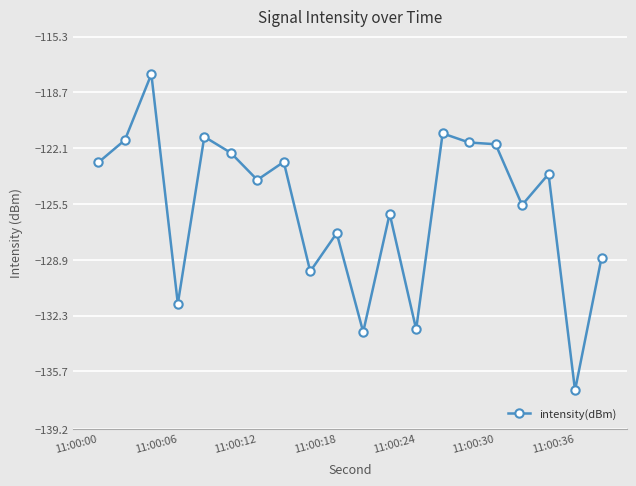

What is the greatest value displayed?

-117.6